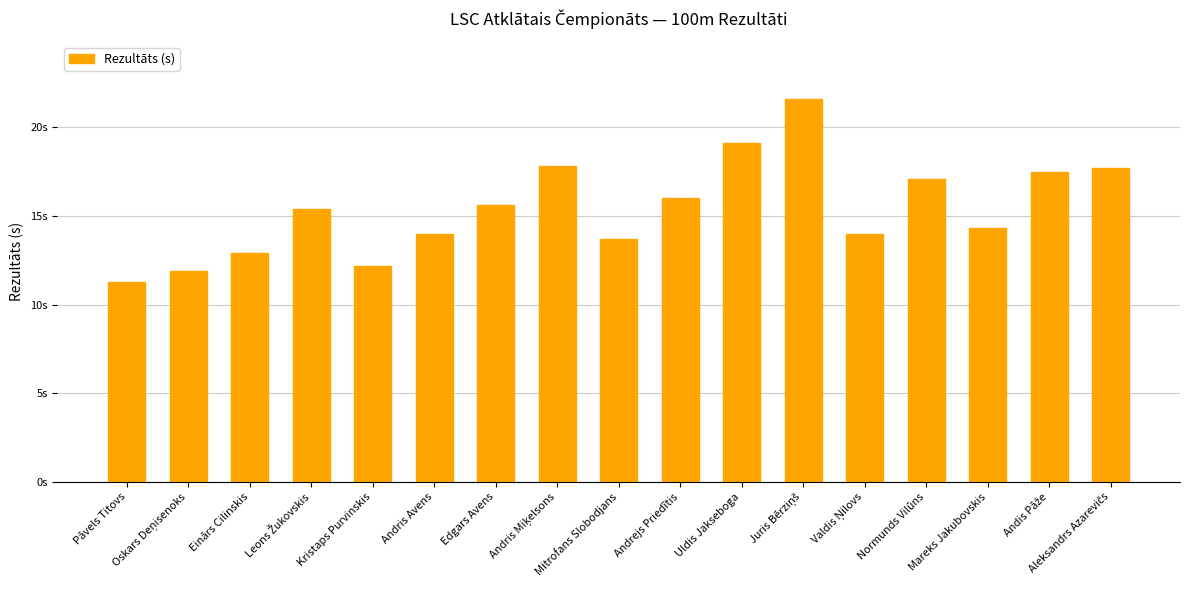

Does the chart contain stacked bars?

No